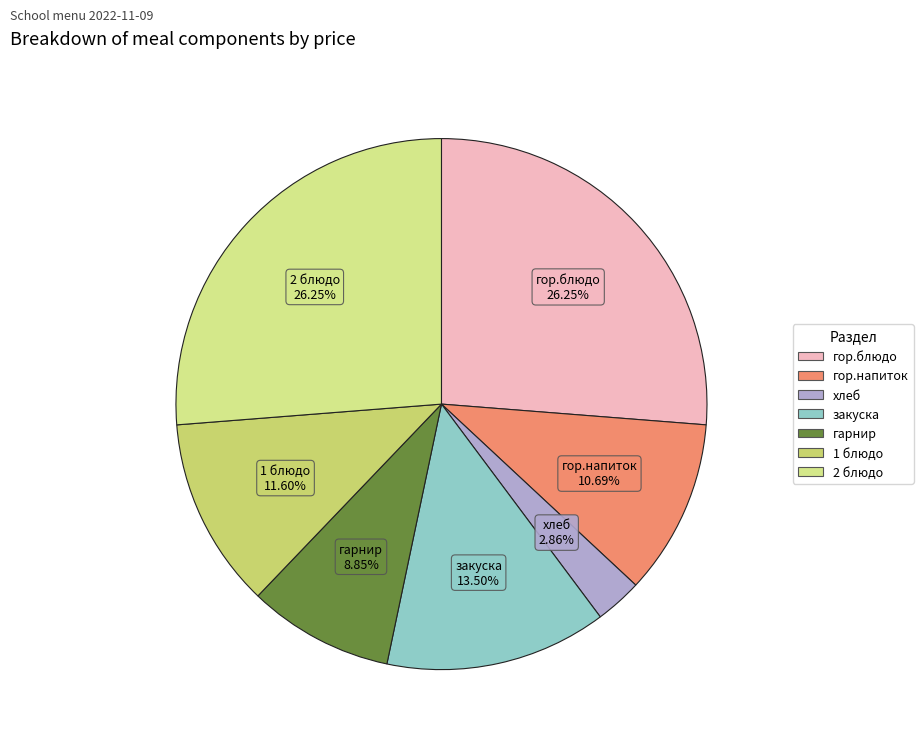

Do 2 блюдо and гор.блюдо together represent more than half of the pie?

Yes